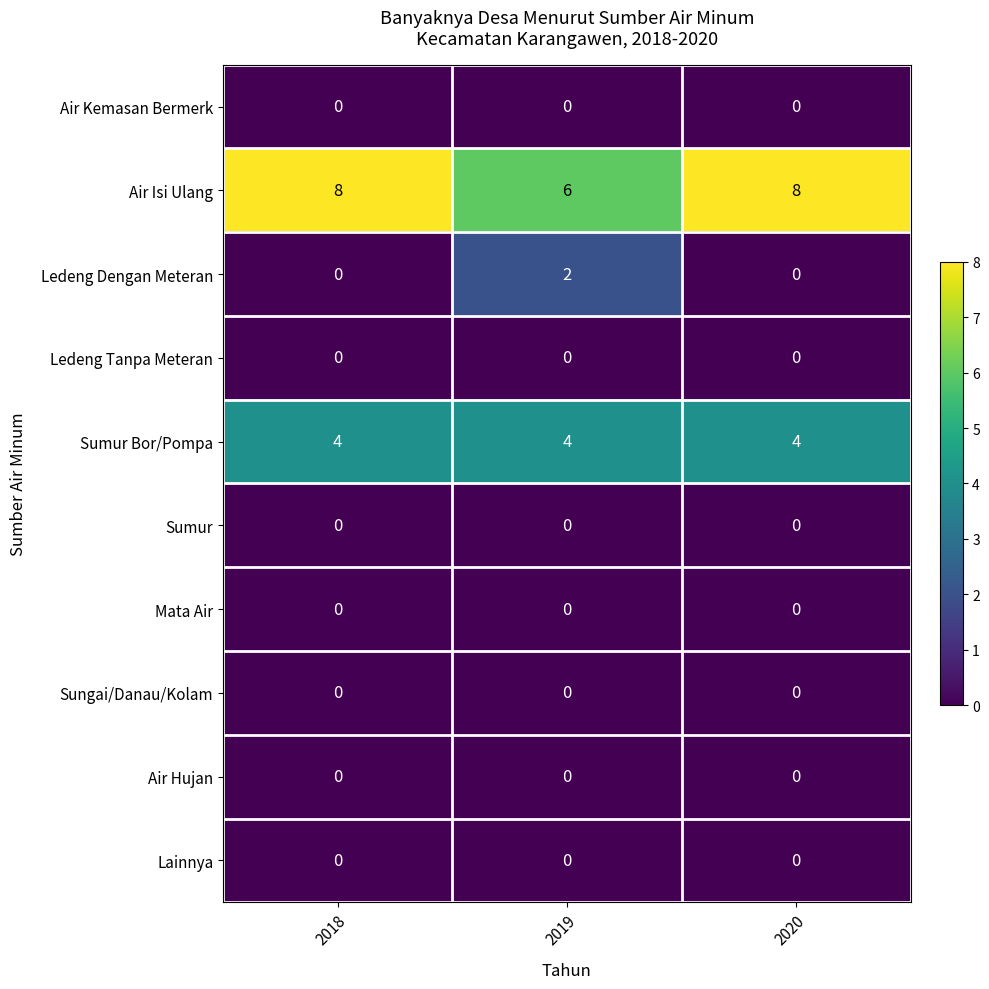

What is the total value across all series at 2019?

12